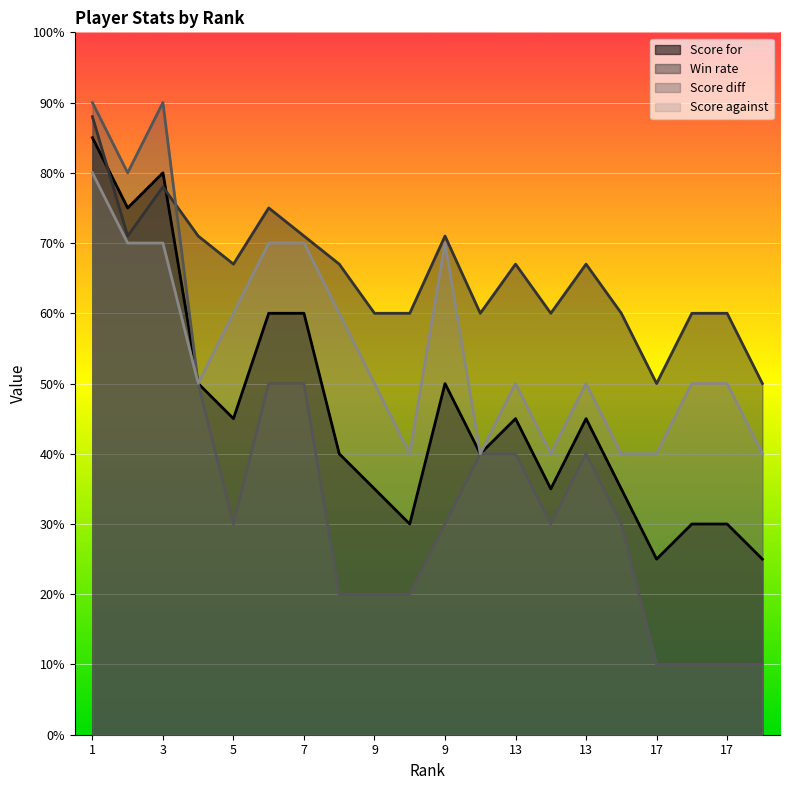

At which label is Score against closest to 60?

5